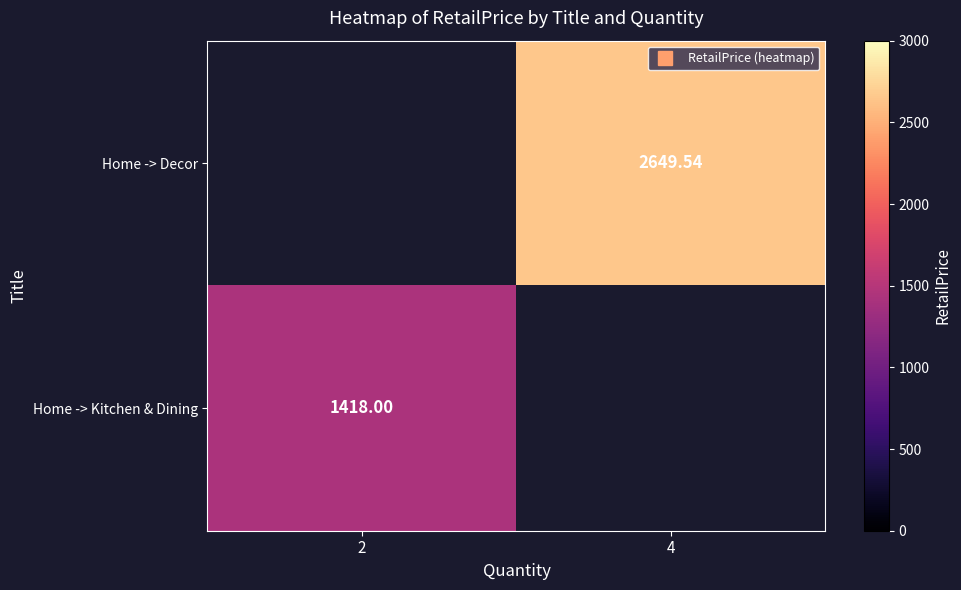

Which series has the widest spread of values?

Home -> Kitchen & Dining